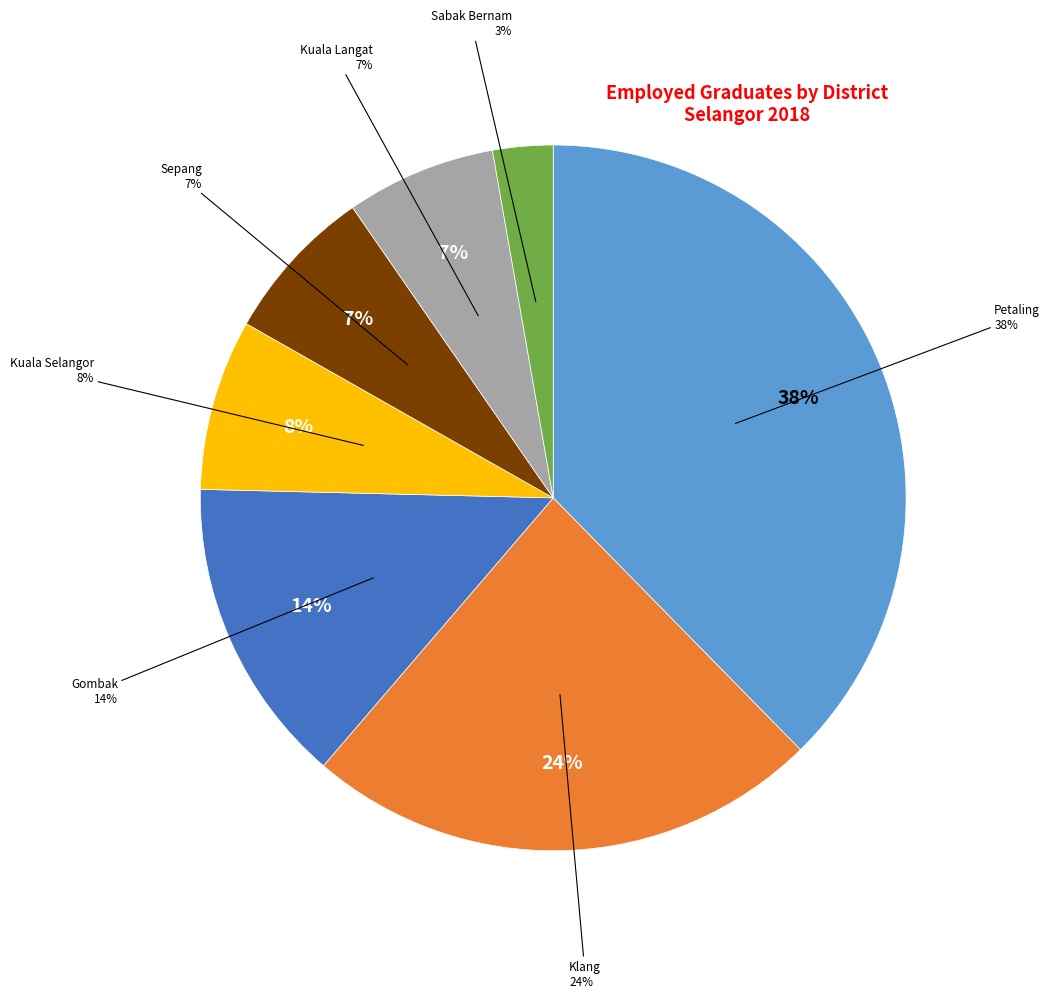

Which category has the smallest portion of the pie?

Sabak Bernam